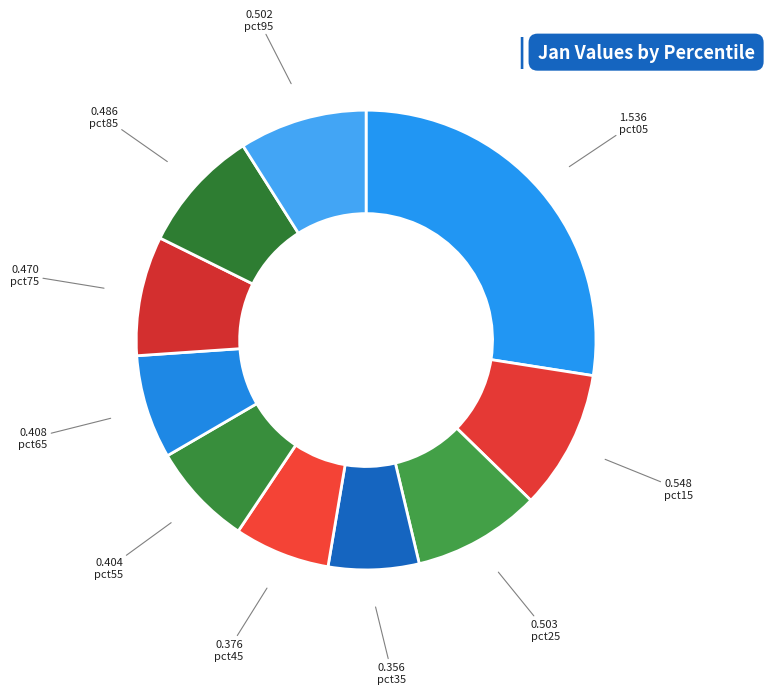

Is there a majority slice in this chart?

No